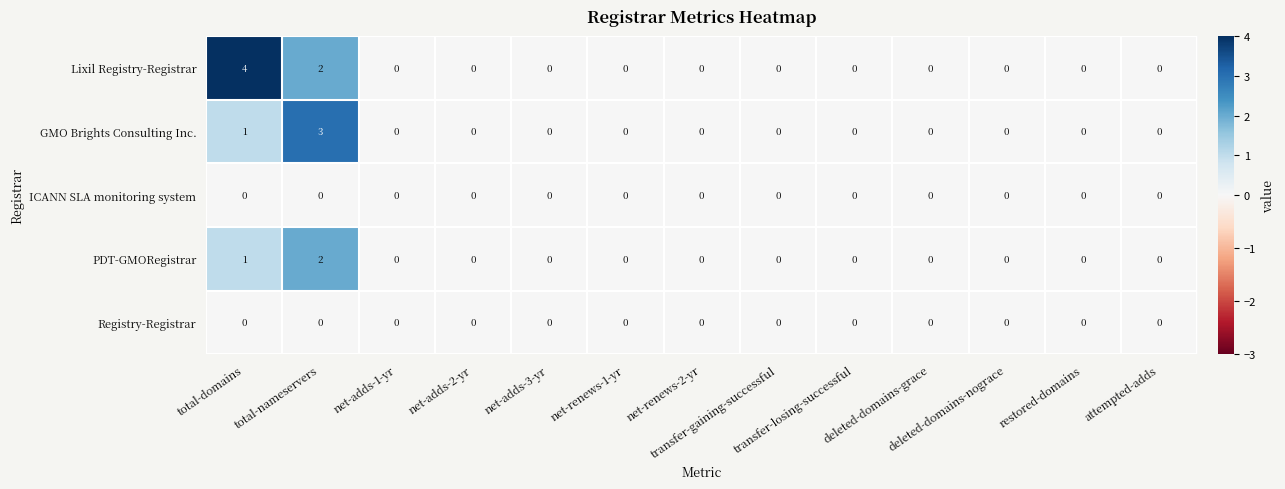

What is the maximum value for Lixil Registry-Registrar?

4